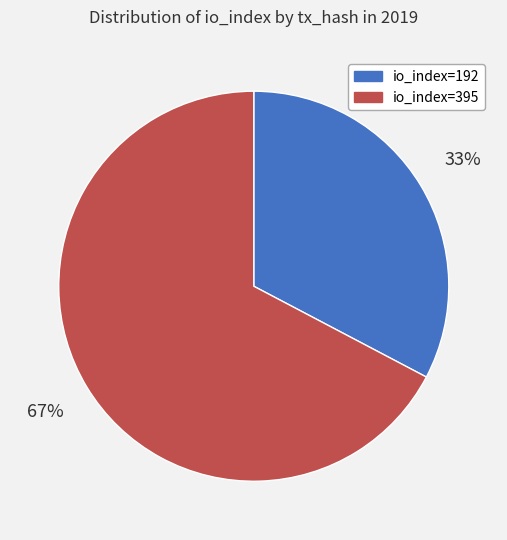

How many segments does this pie chart have?

2